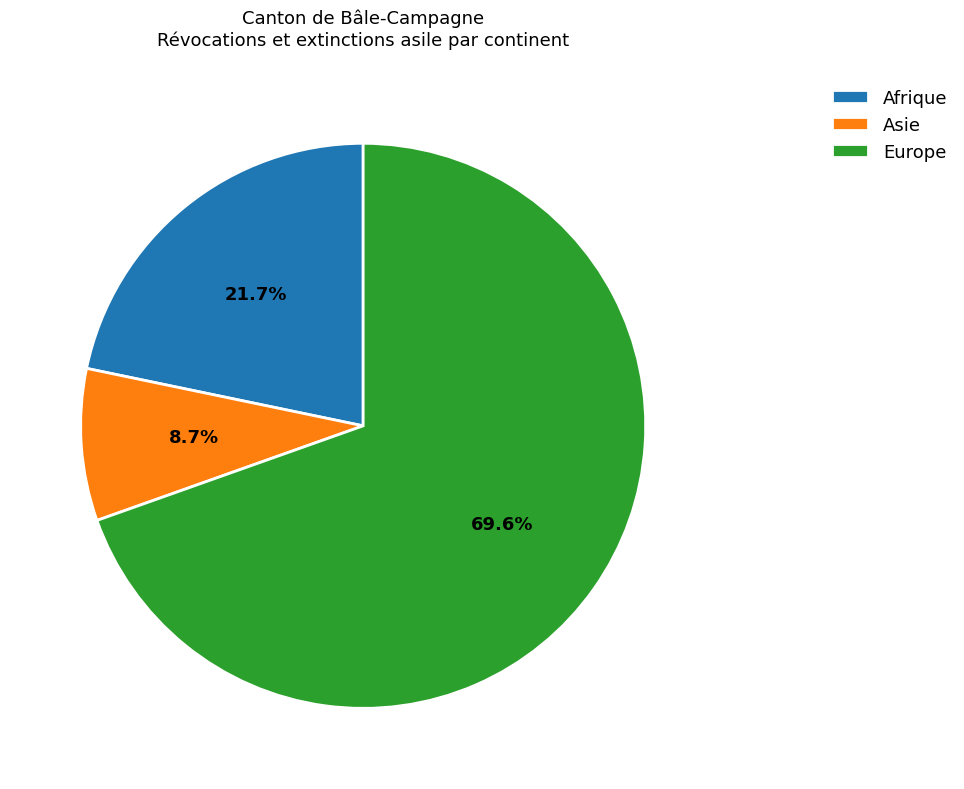

Which has a higher value, Afrique or Europe?

Europe